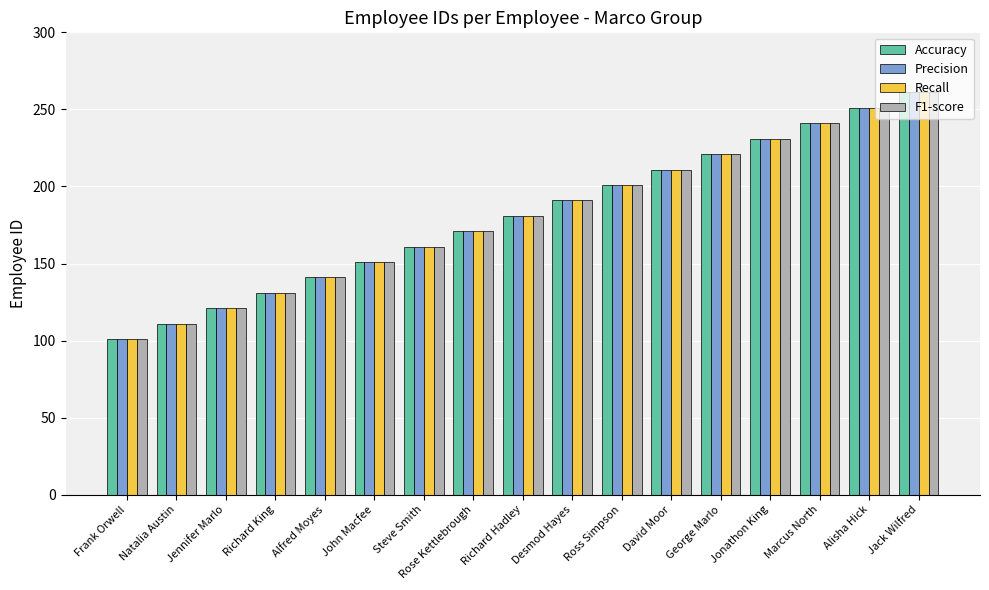

The F1-score series shows 141 at Alfred Moyes. True or false?

True